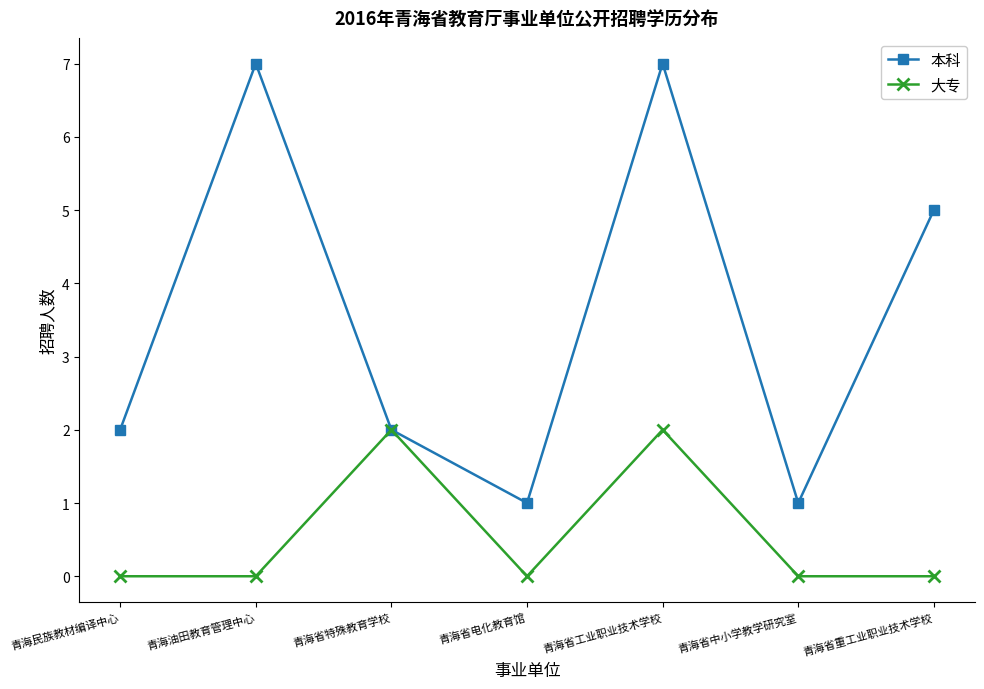

Which series has the largest total across all categories?

本科